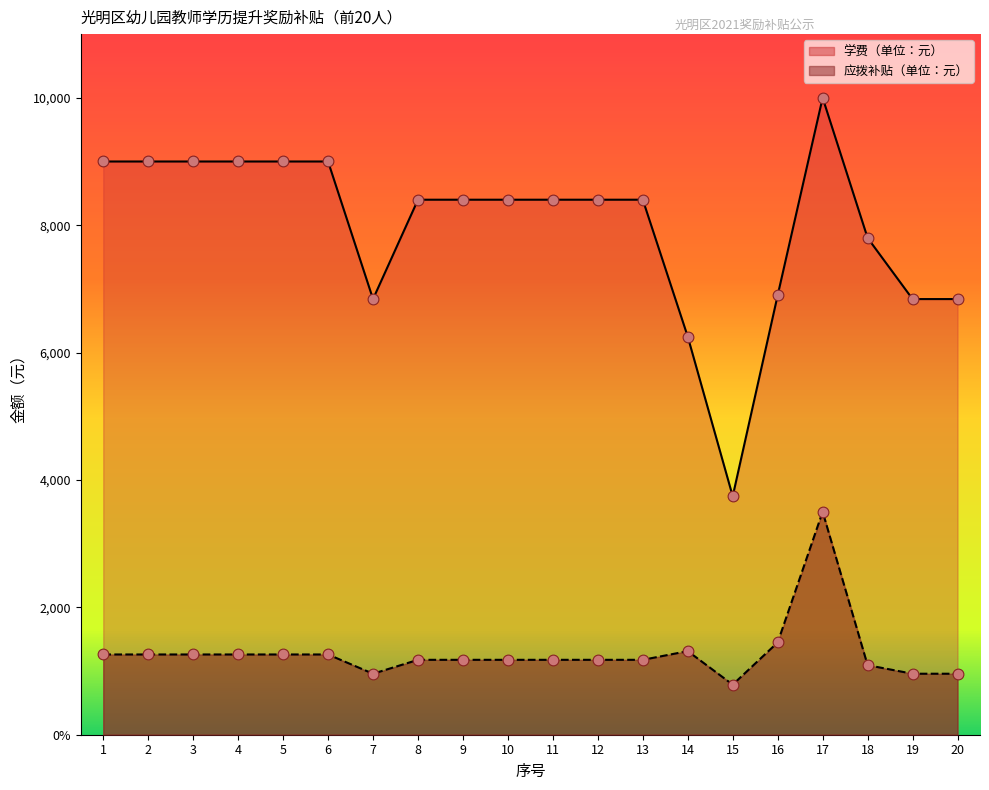

Which series contains the lowest Y value?

应拨补贴（单位：元）